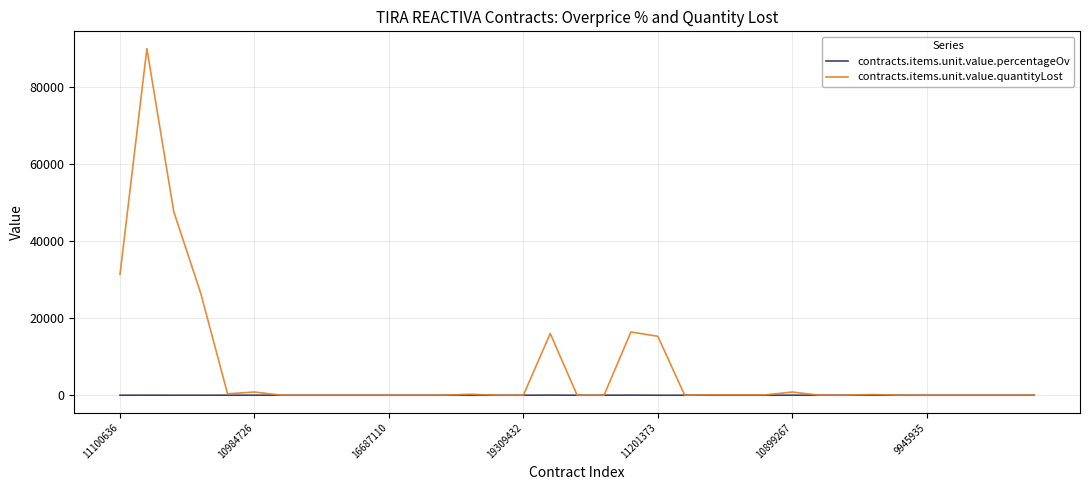

Which series has the largest total across all categories?

contracts.items.unit.value.quantityLost